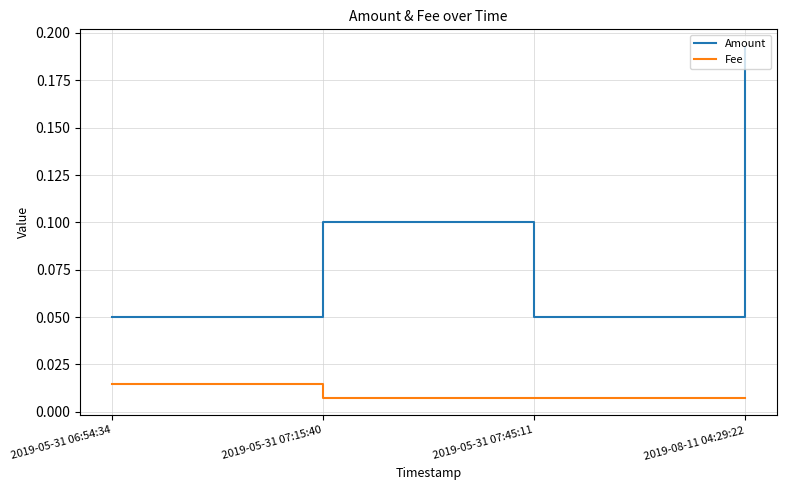

Count the number of categories in the chart.

4